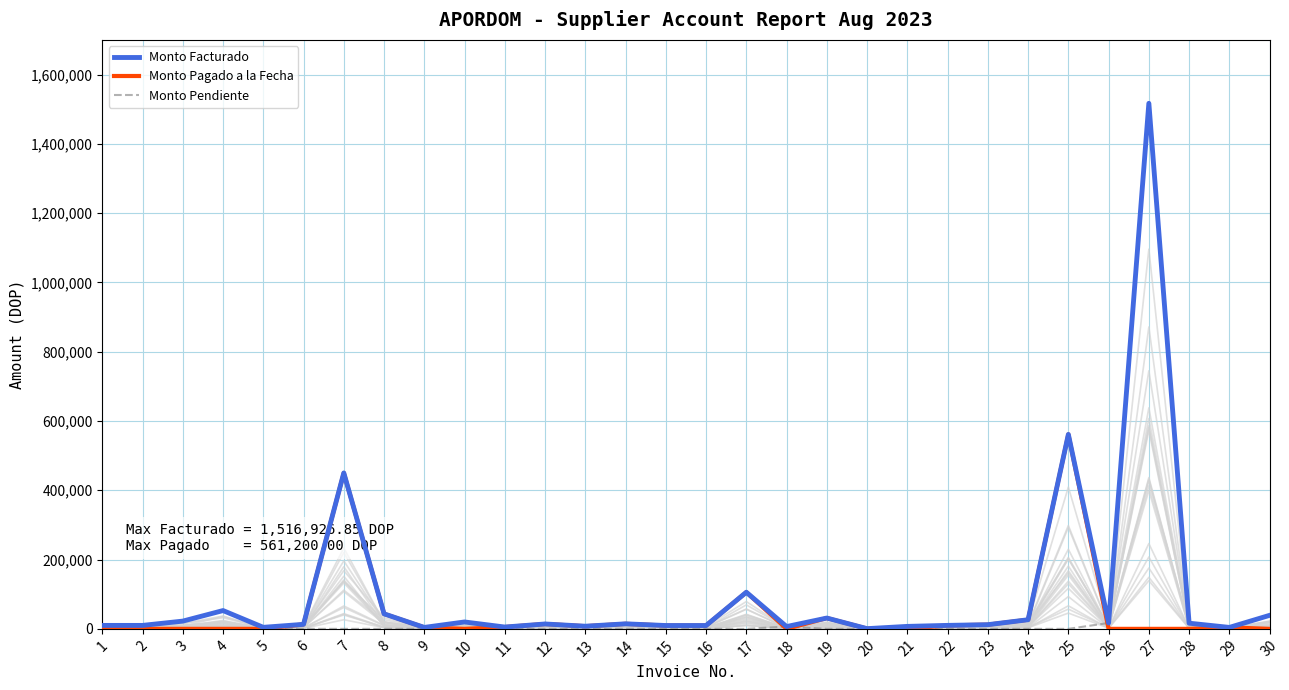

Is it true that Monto Pagado a la Fecha equals 0.0 at 28?

True